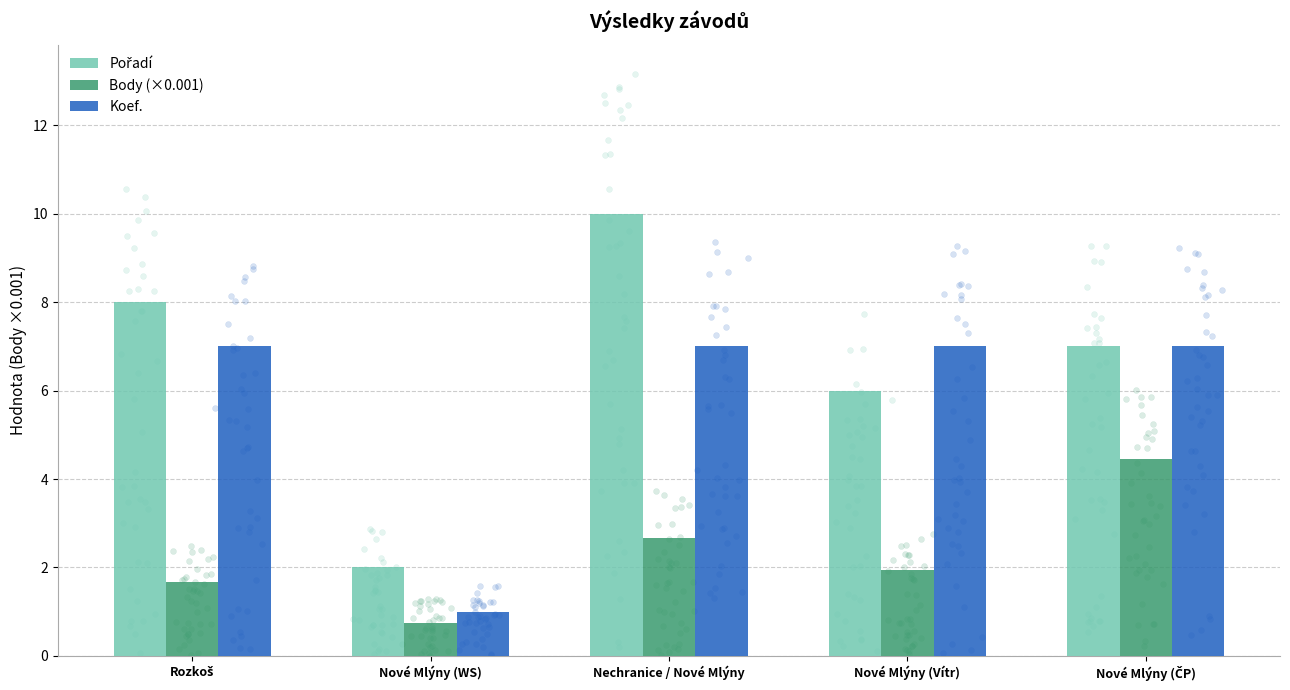

What is the total value across all series at Nové Mlýny (WS)?

3.8